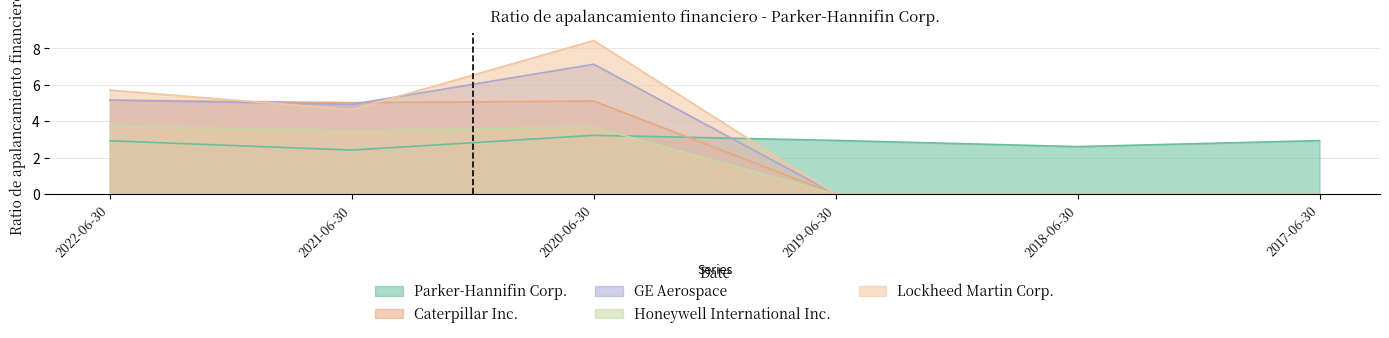

True or false: Parker-Hannifin Corp. and Caterpillar Inc. intersect in this chart.

True